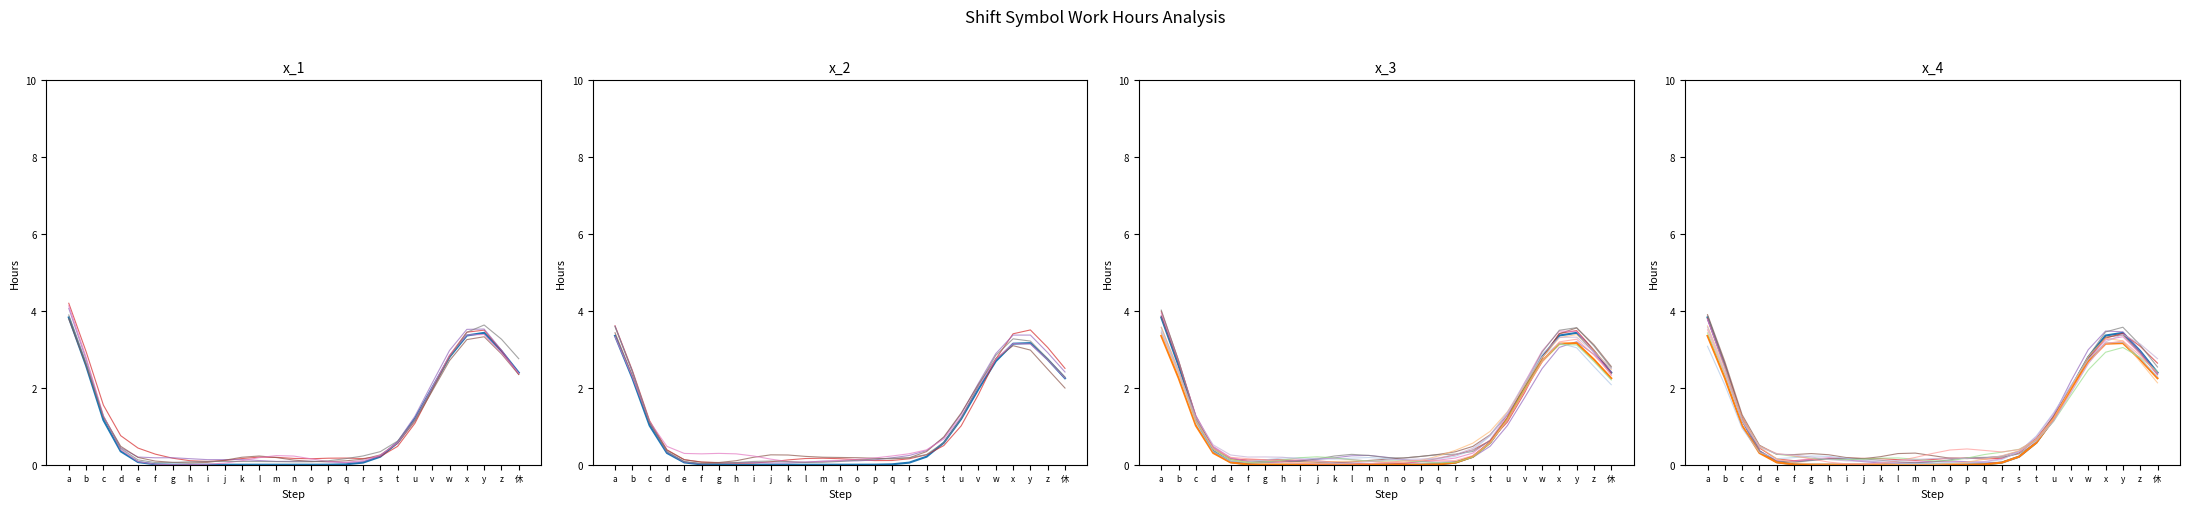

Is the value of 勤務時間 at t greater than the value of サービス提供時間内勤務時間 at v?

No